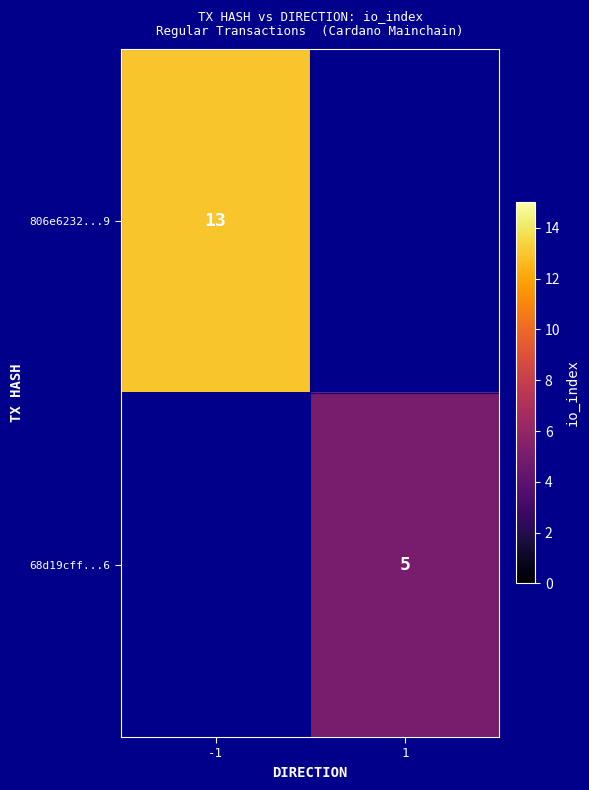

True or false: 806e6232...9 has a value of 13 at -1.

True